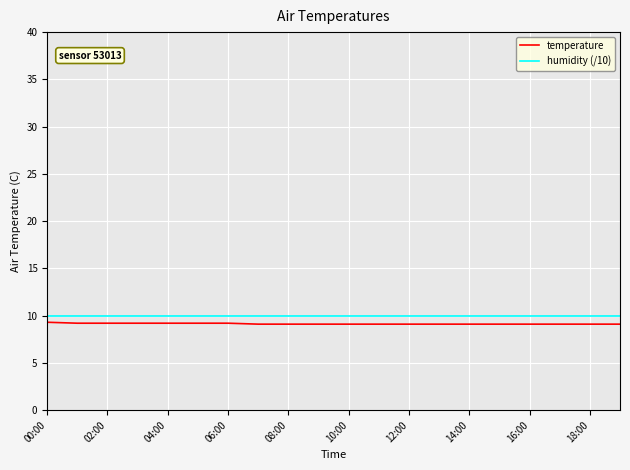

Which series has the largest range (max minus min)?

temperature